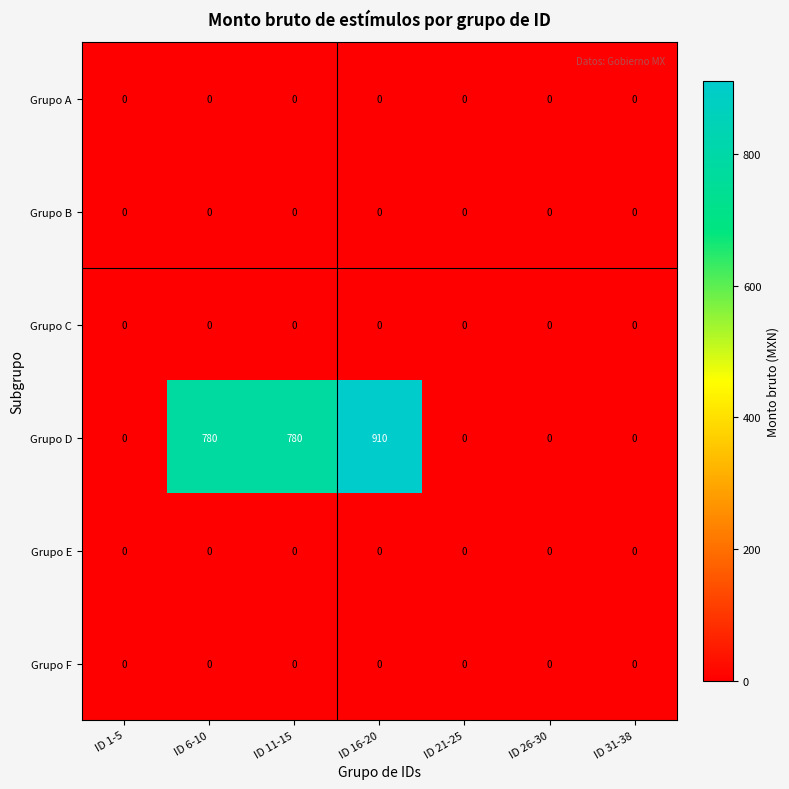

The value of Grupo D at ID 6-10 is 780. True or false?

True